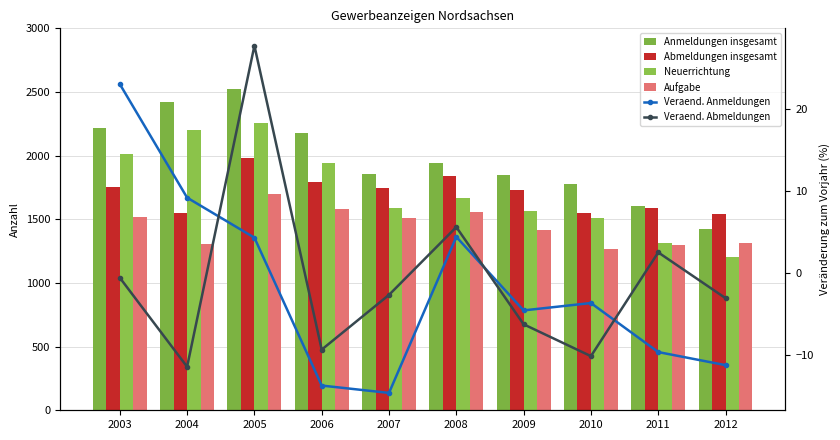

At how many categories does at least one series exceed 411?

10